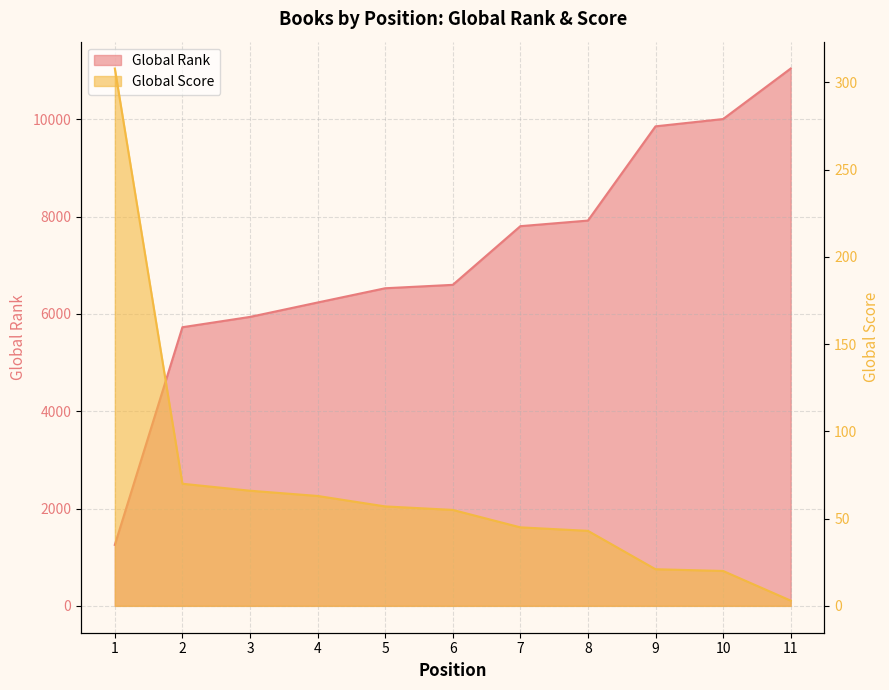

What is the difference between the second highest and minimum values in the Global Rank series?

8752